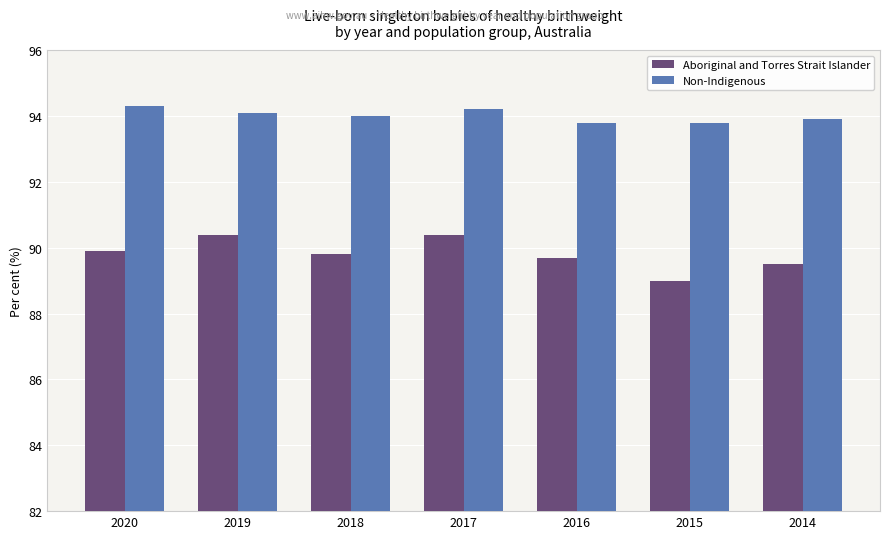

At which label is Aboriginal and Torres Strait Islander closest to 89?

2015